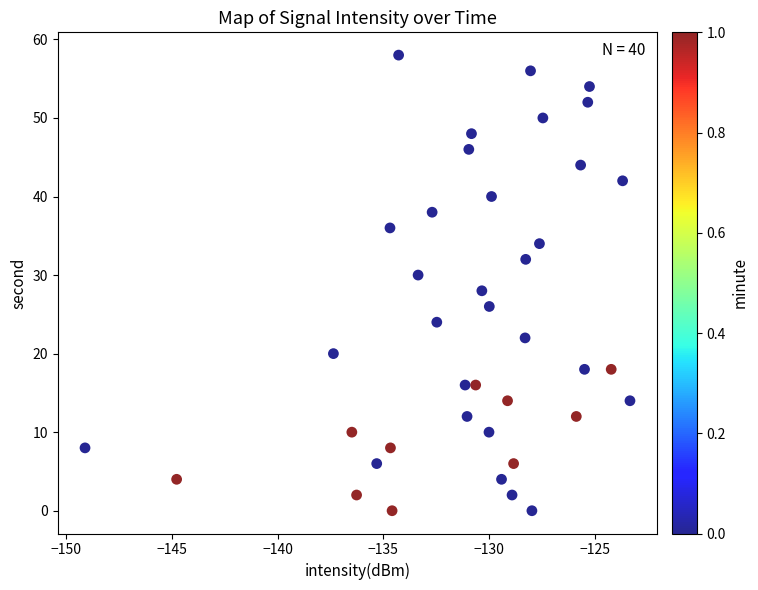

What is the range of Y values (max minus min)?

58